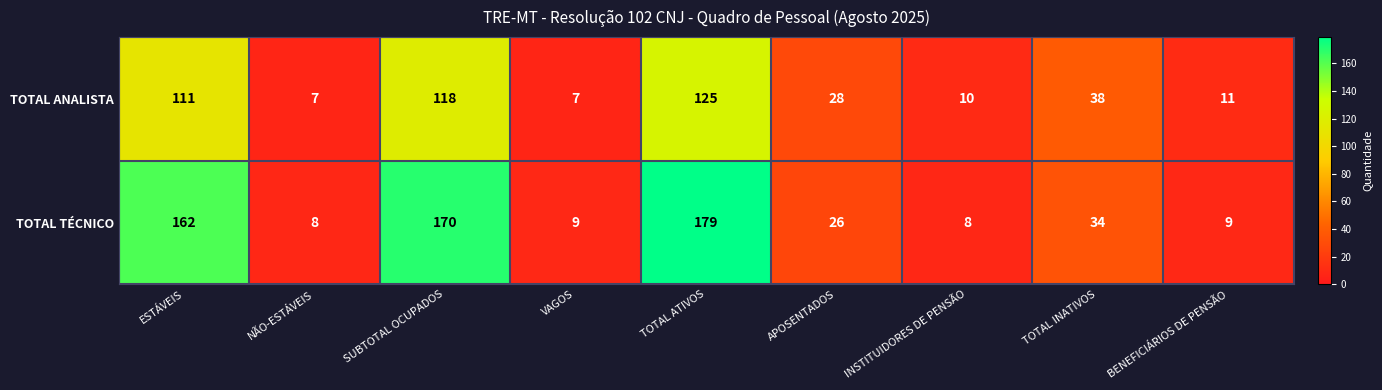

Rank the series by their average value, from highest to lowest.

TOTAL TÉCNICO, TOTAL ANALISTA